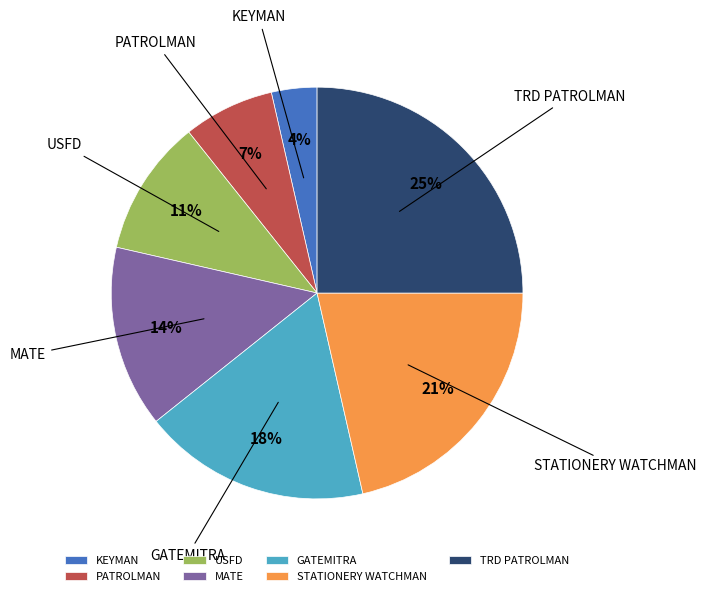

The TRD PATROLMAN slice represents 39% of the pie. True or false?

False